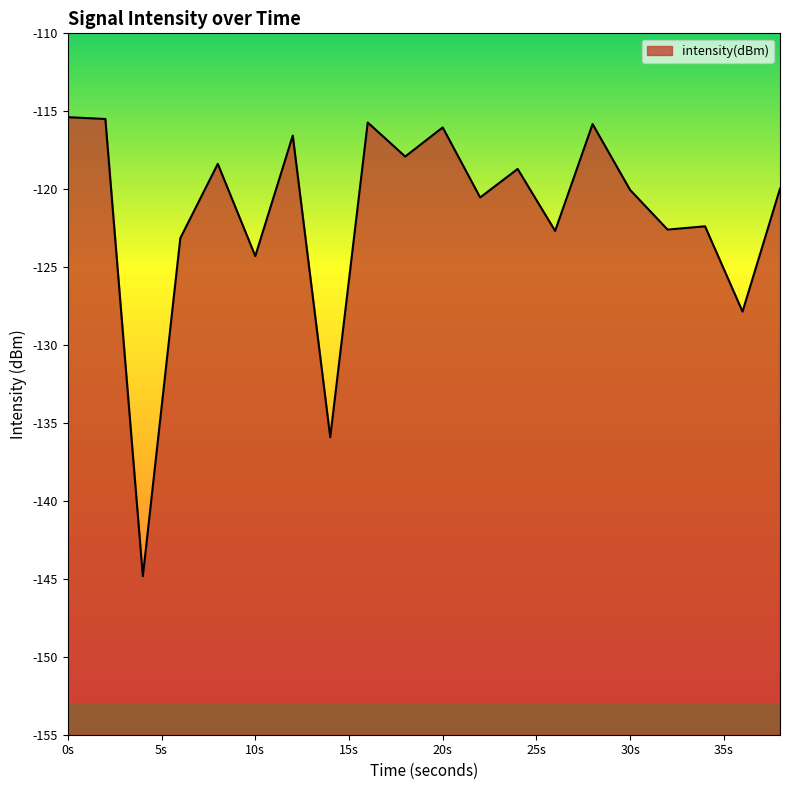

Reading left to right, extract all data points from this chart.

-115.4	-115.5	-144.8	-123.1	-118.4	-124.3	-116.6	-135.9	-115.7	-117.9	-116.0	-120.5	-118.7	-122.7	-115.8	-120.0	-122.6	-122.4	-127.9	-120.0